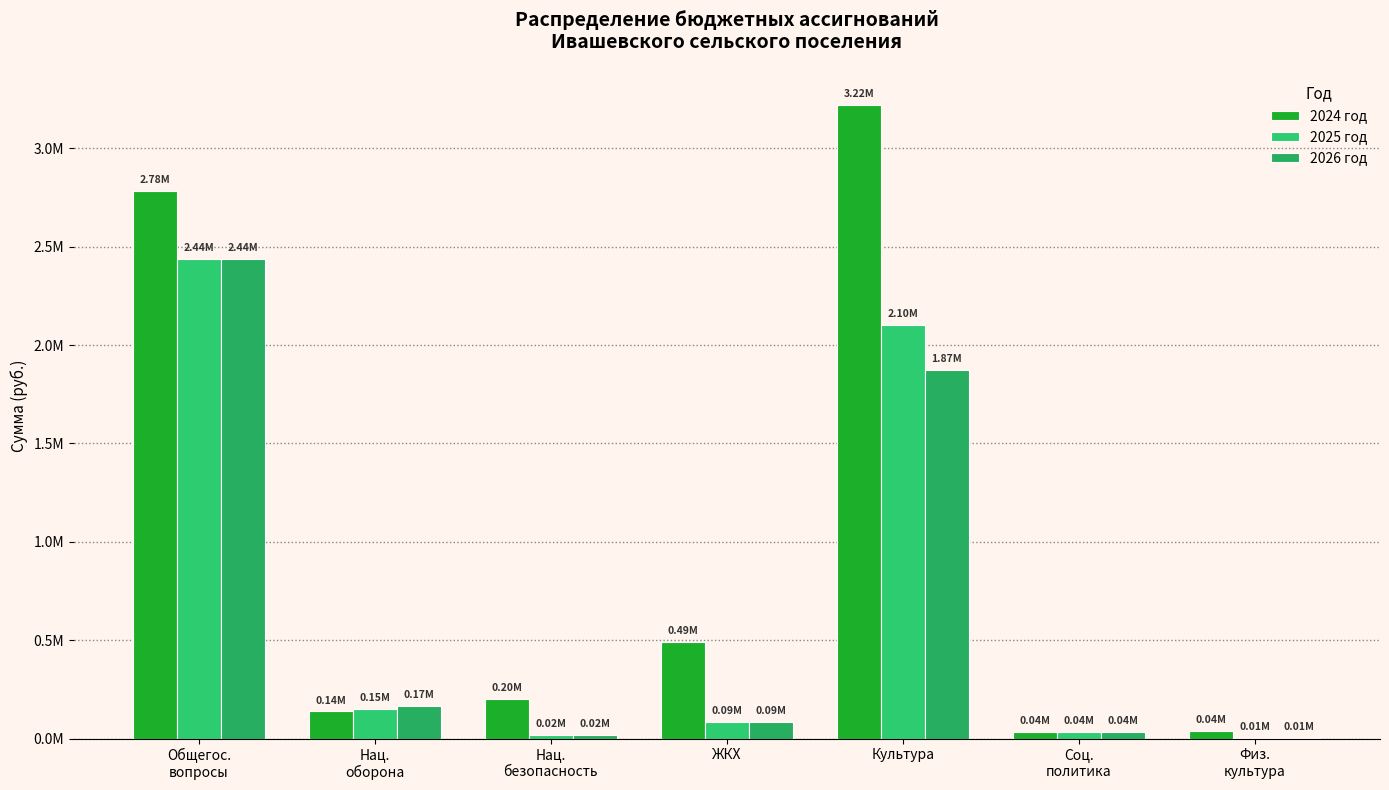

Rank the series by their maximum value, from lowest to highest.

2025 год, 2026 год, 2024 год